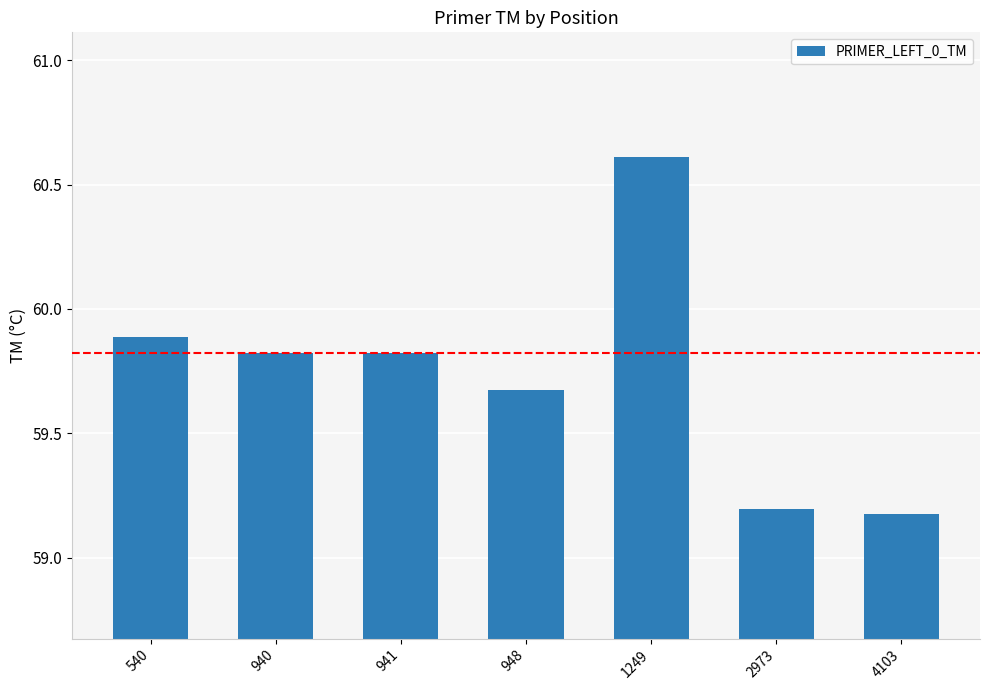

True or false: the data shows 80.6 at 940.

False